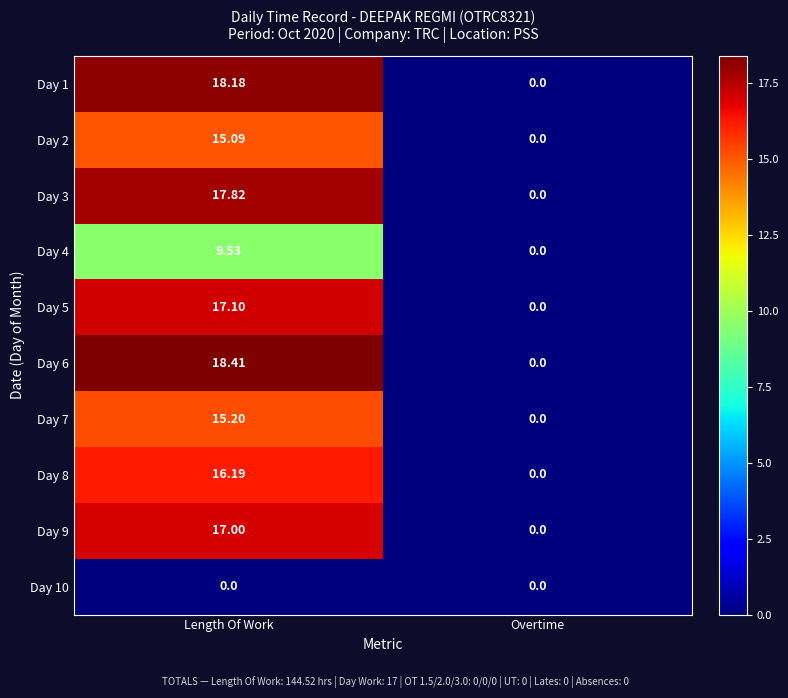

At which label does Day 5 reach its peak?

Length Of Work